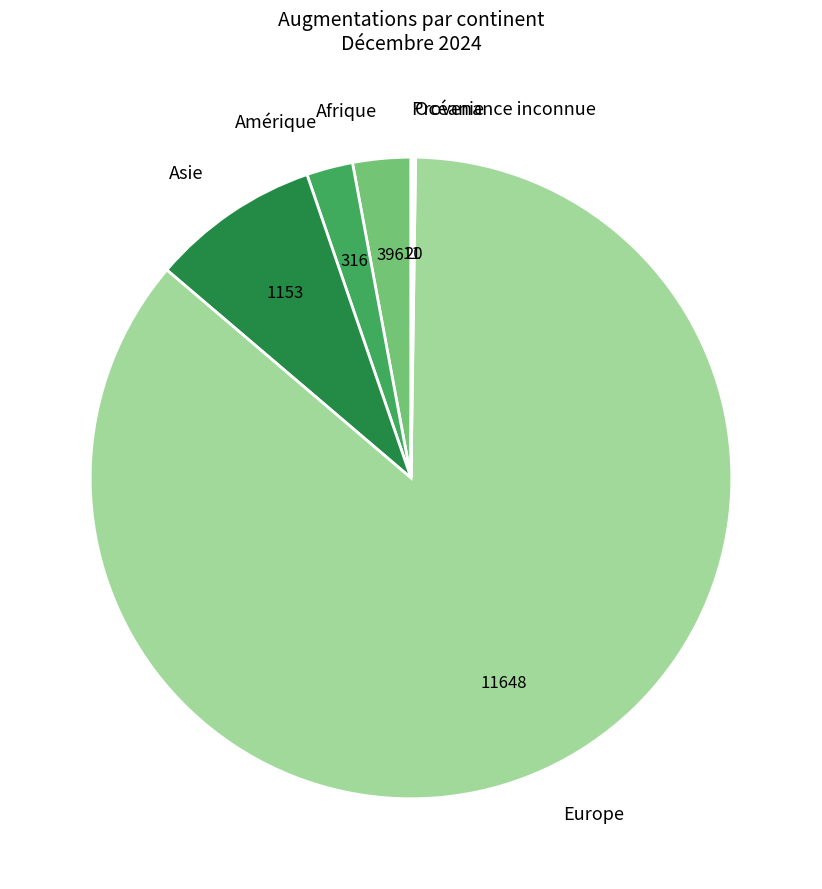

Does any single category account for the majority?

Yes